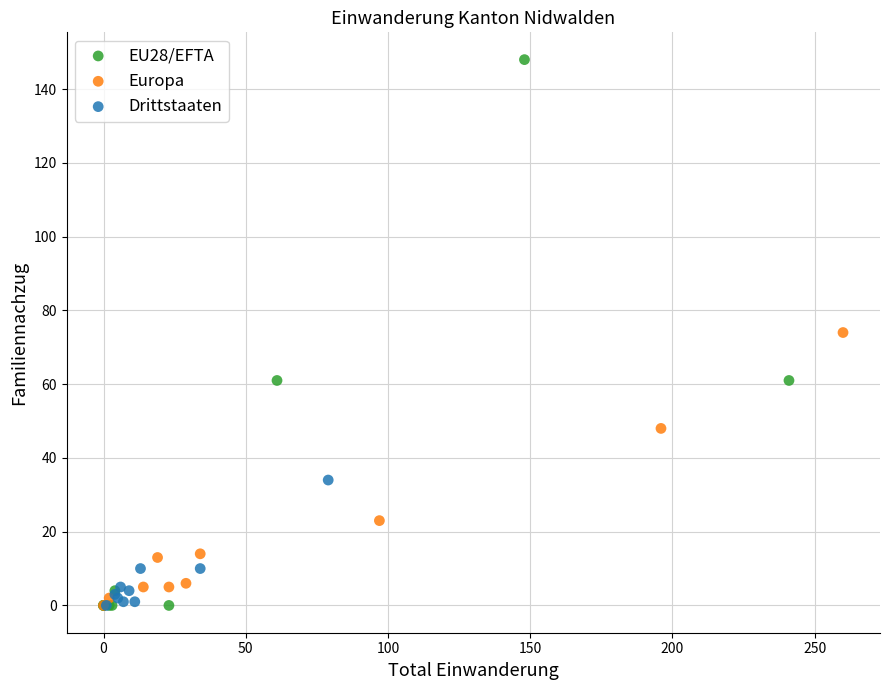

Which series contains the highest Y value?

EU28/EFTA